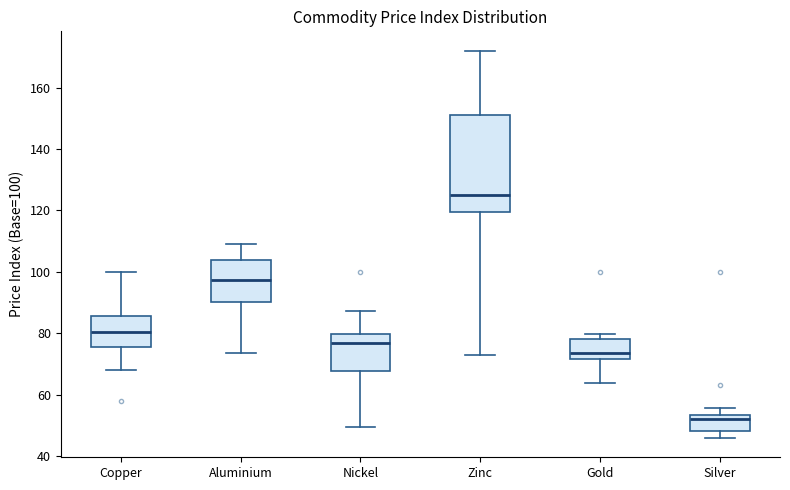

Comparing the boxes themselves (not the whiskers), which one is the tallest?

Zinc